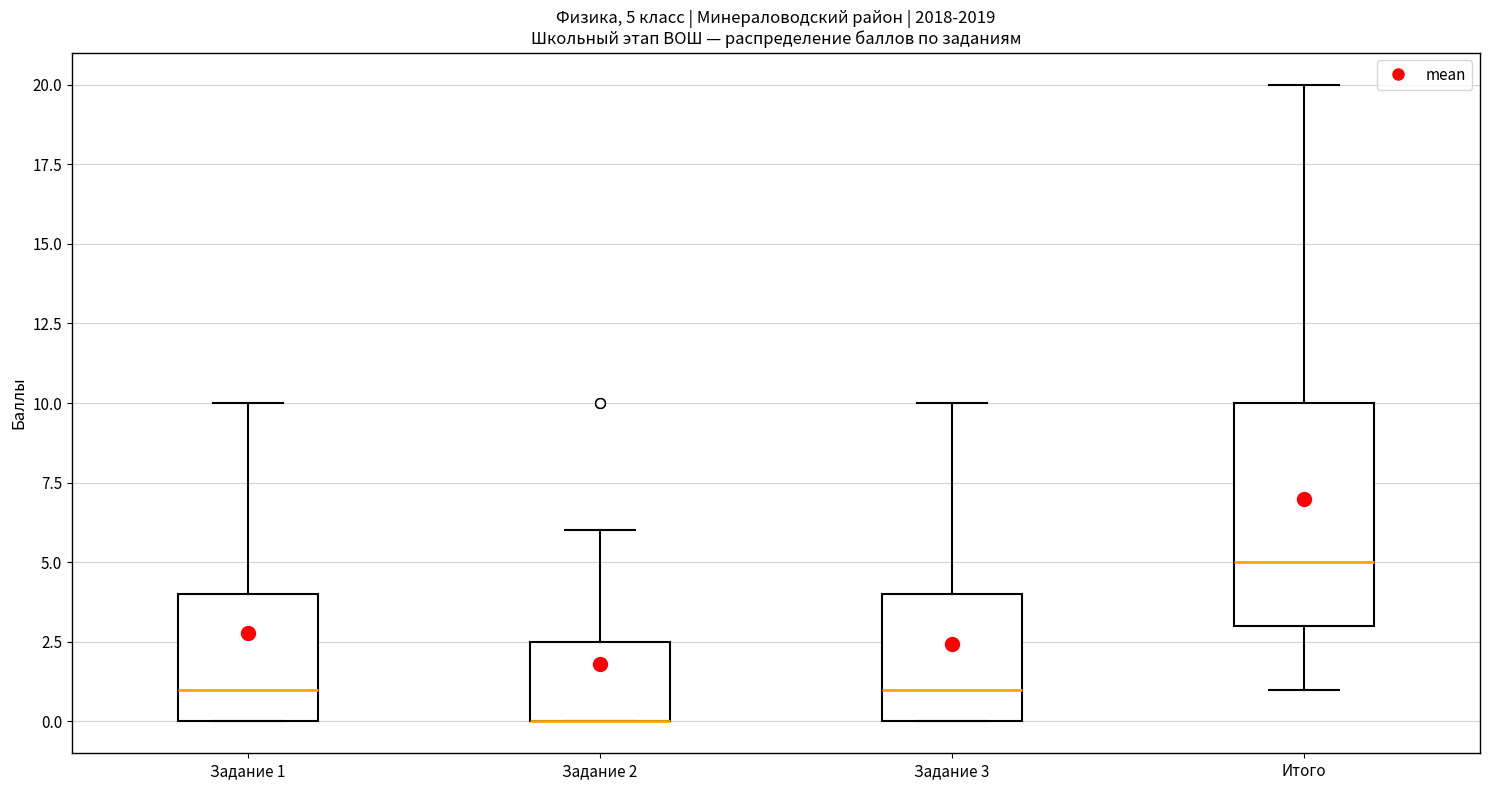

Which box is the tallest, from its lower edge to its upper edge?

Итого